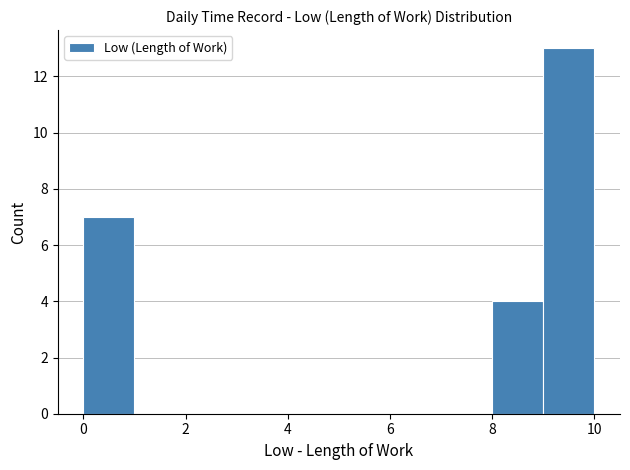

Reading left to right, transcribe this chart: for each bar, give the range it covers on the x-axis and its height. The values are not printed on the chart, so give them approximately, as read against the axis.

0 to 1: 7
1 to 2: 0
2 to 3: 0
3 to 4: 0
4 to 5: 0
5 to 6: 0
6 to 7: 0
7 to 8: 0
8 to 9: 4
9 to 10: 13